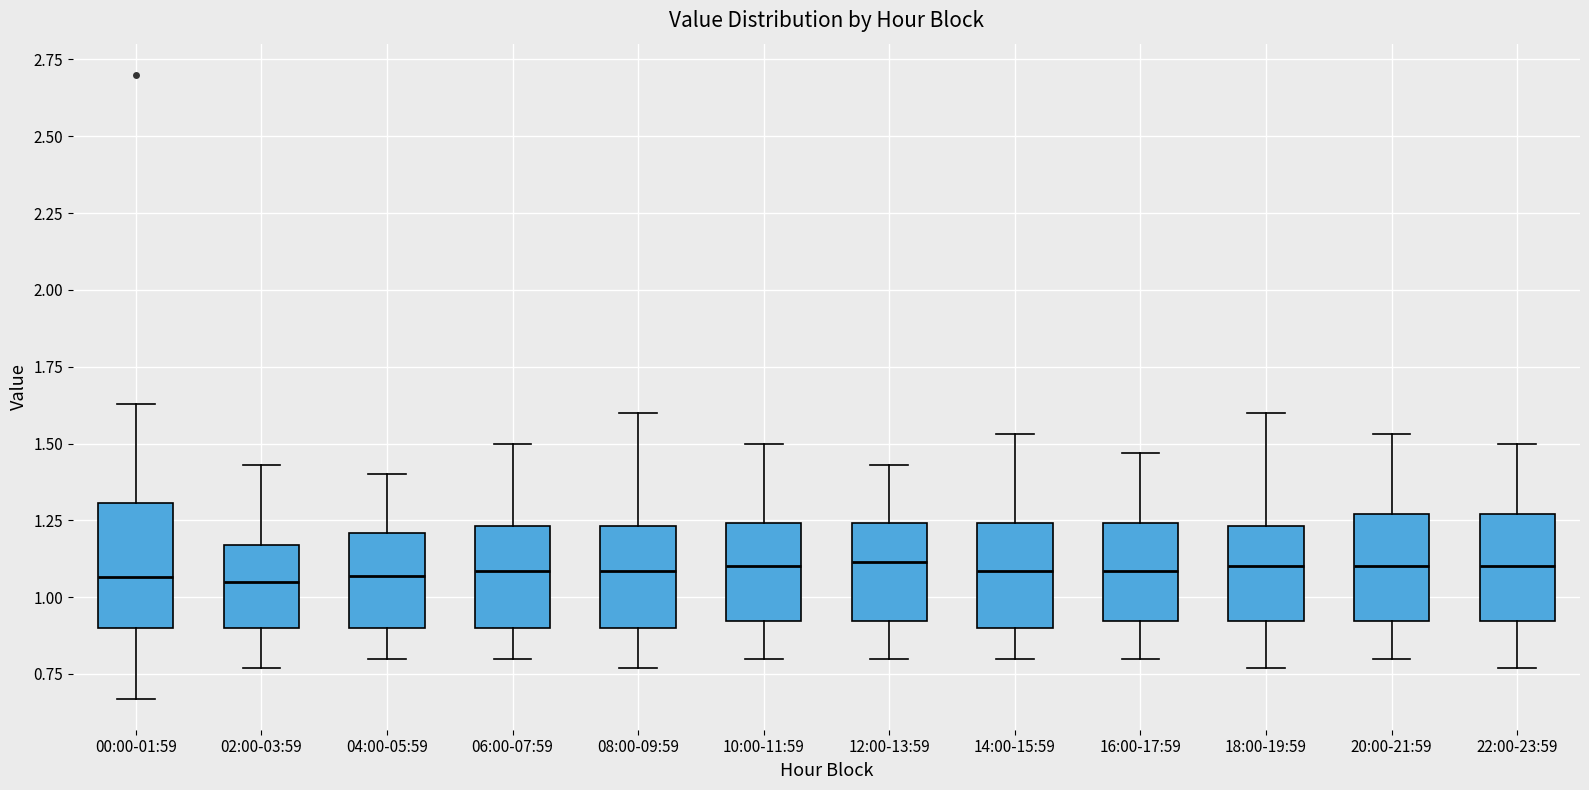

Comparing the boxes themselves (not the whiskers), which one is the tallest?

00:00-01:59